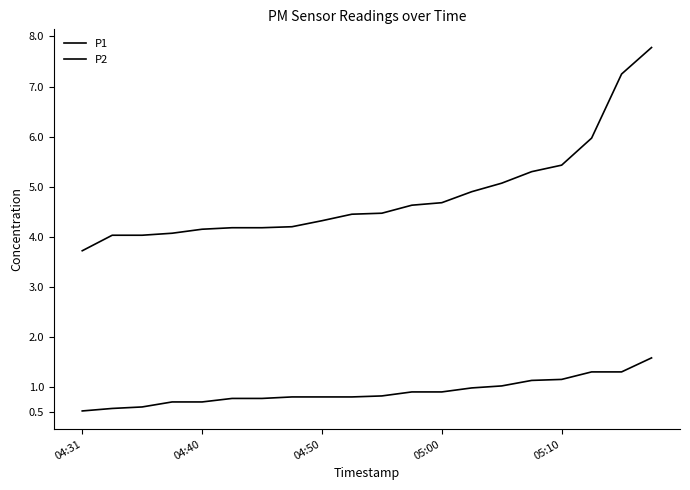

At which label is P2 closest to 1?

13